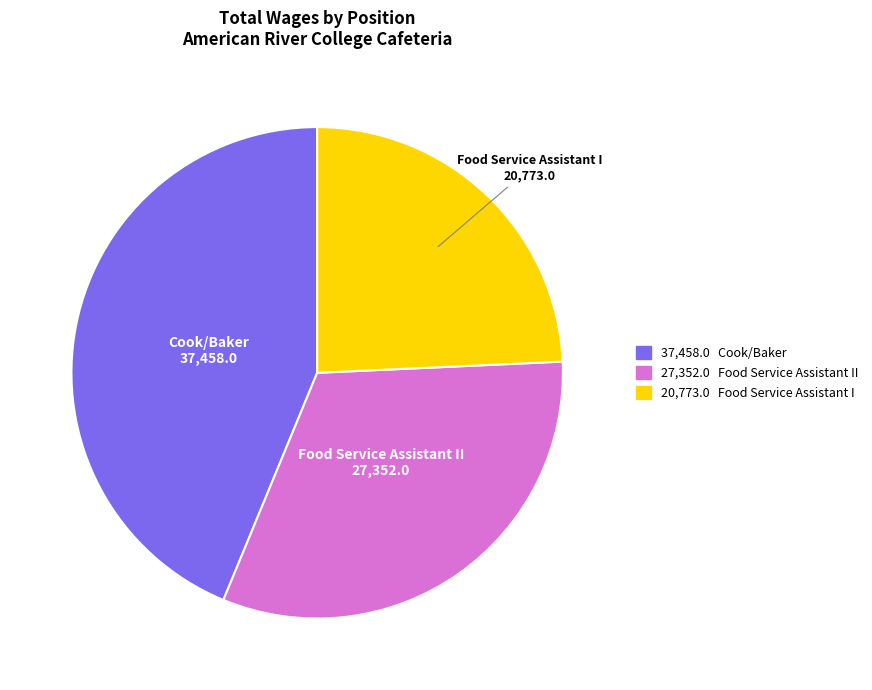

Is there a majority slice in this chart?

No